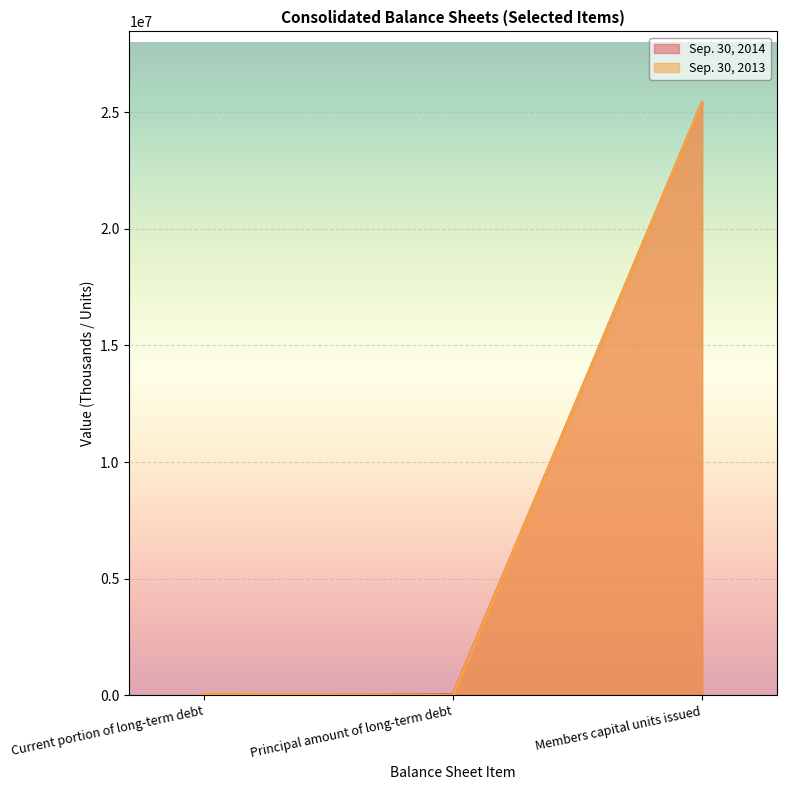

How many intersections are there between Sep. 30, 2013 and Sep. 30, 2014?

1